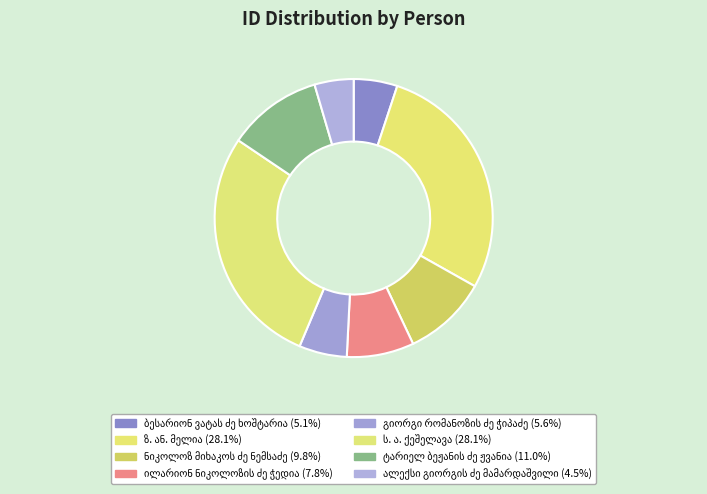

How many slices are in this pie chart?

8